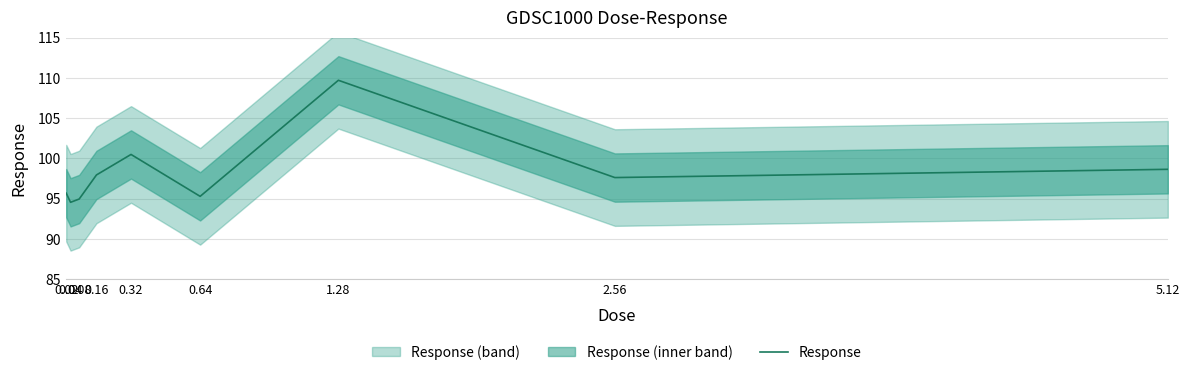

What is the maximum value shown in the chart?

109.7